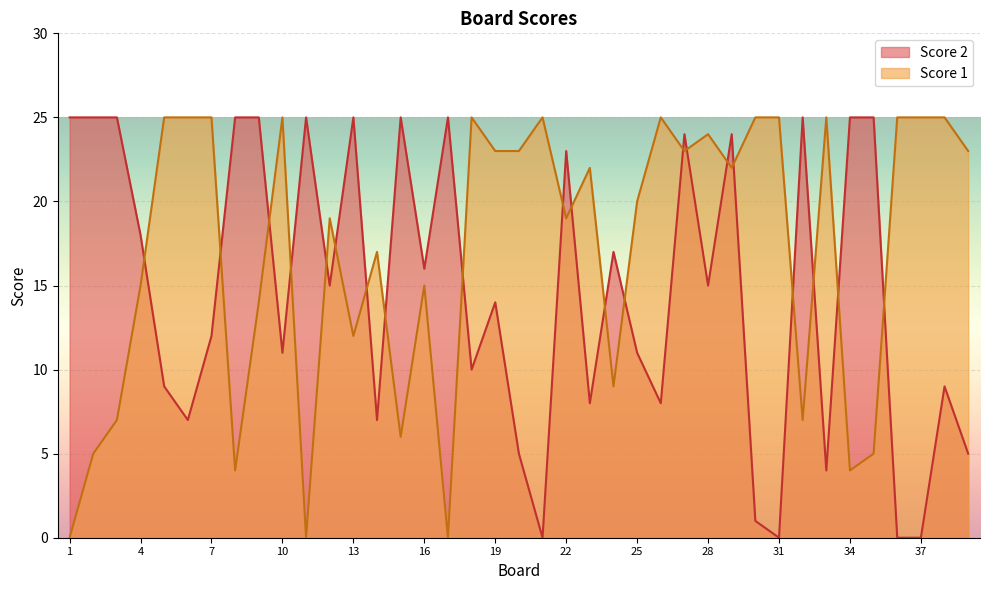

At which label does Score 2 reach its peak?

1